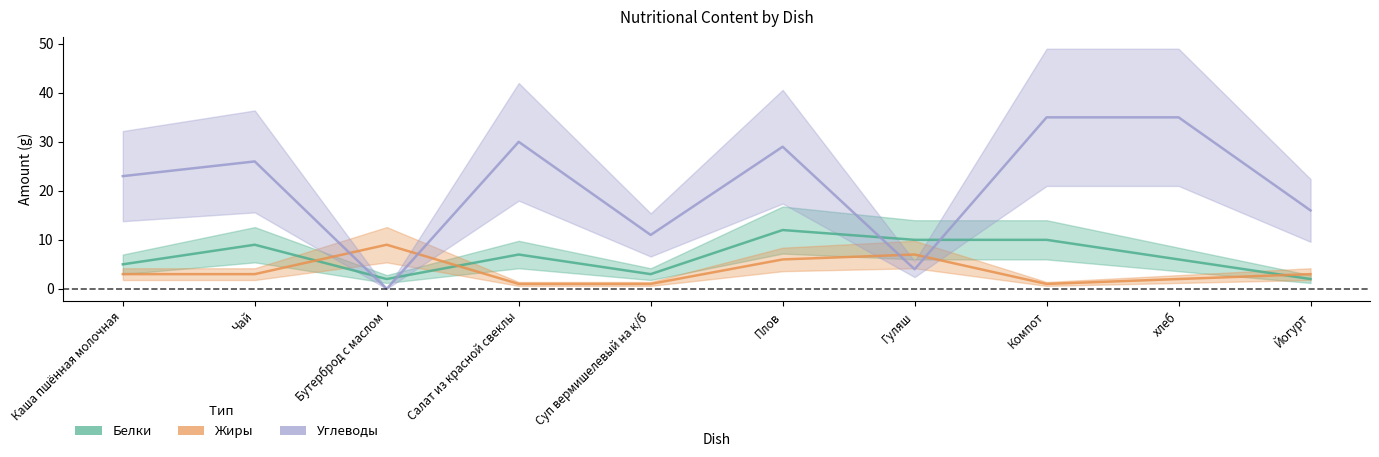

Count the number of data series in this chart.

3